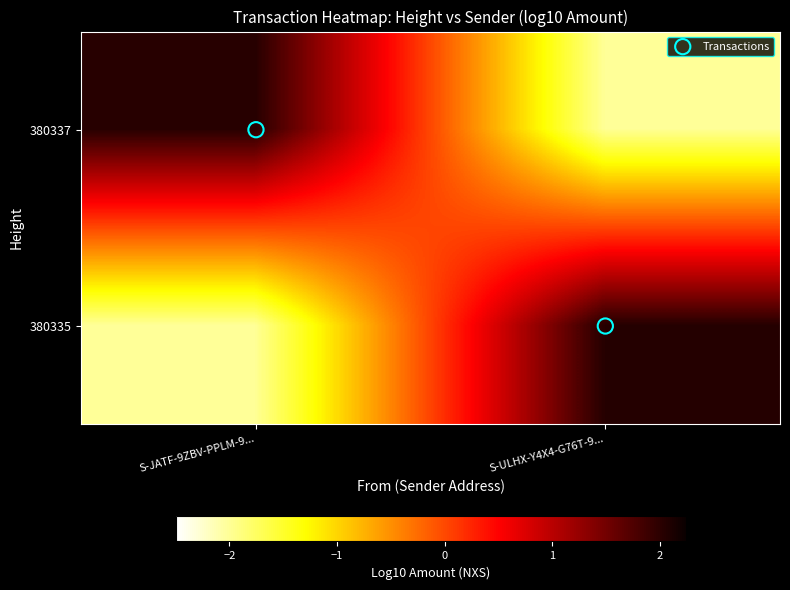

Which series has the largest total across all categories?

Transactions